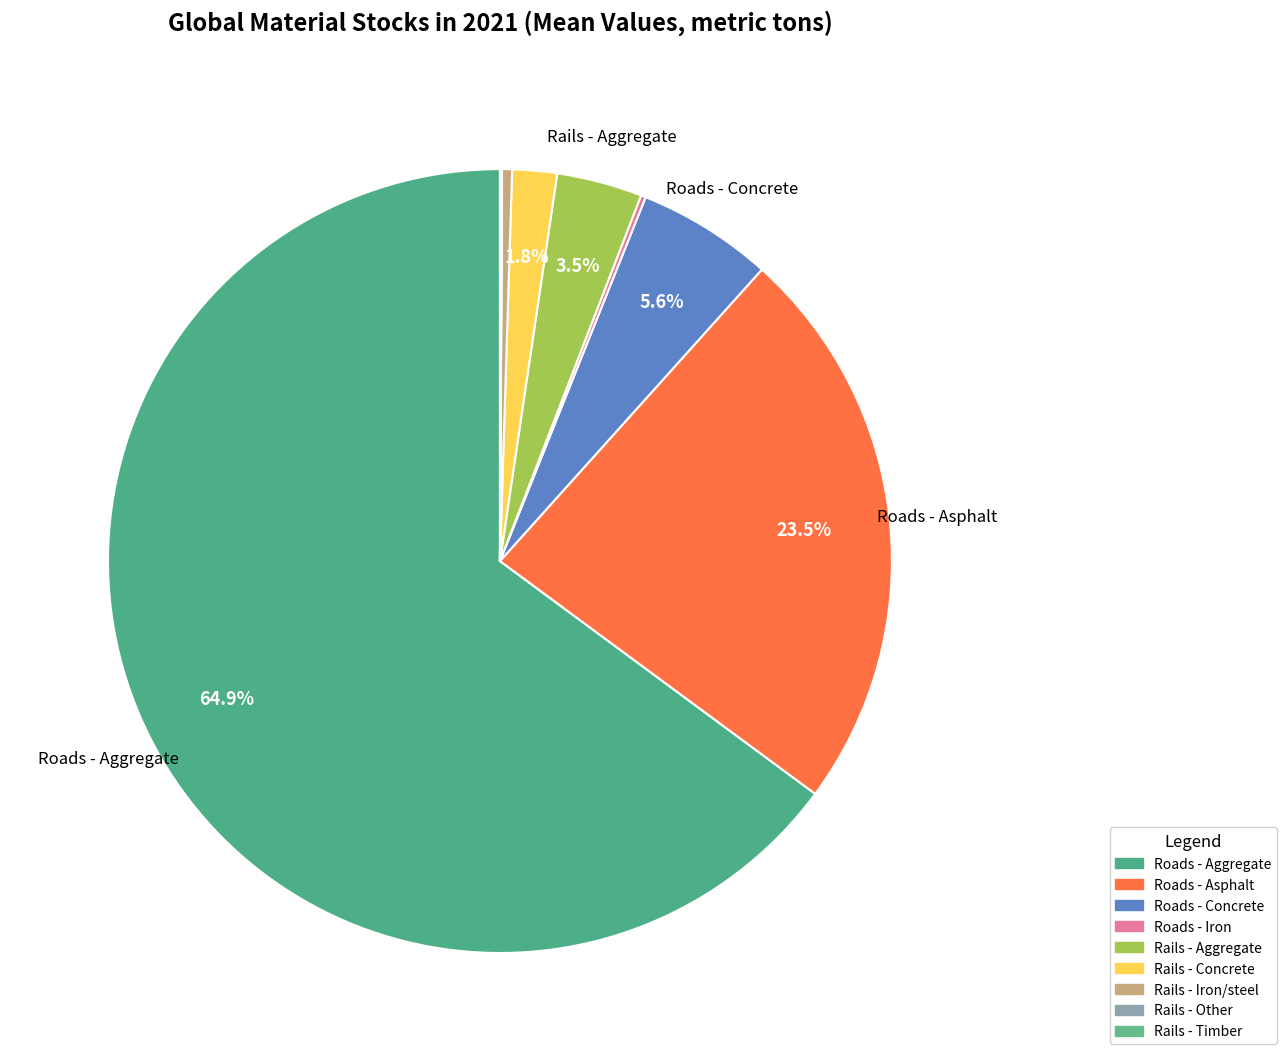

Rank the categories by value from highest to lowest.

Roads - Aggregate, Roads - Asphalt, Roads - Concrete, Rails - Aggregate, Rails - Concrete, Rails - Iron/steel, Roads - Iron, Rails - Timber, Rails - Other